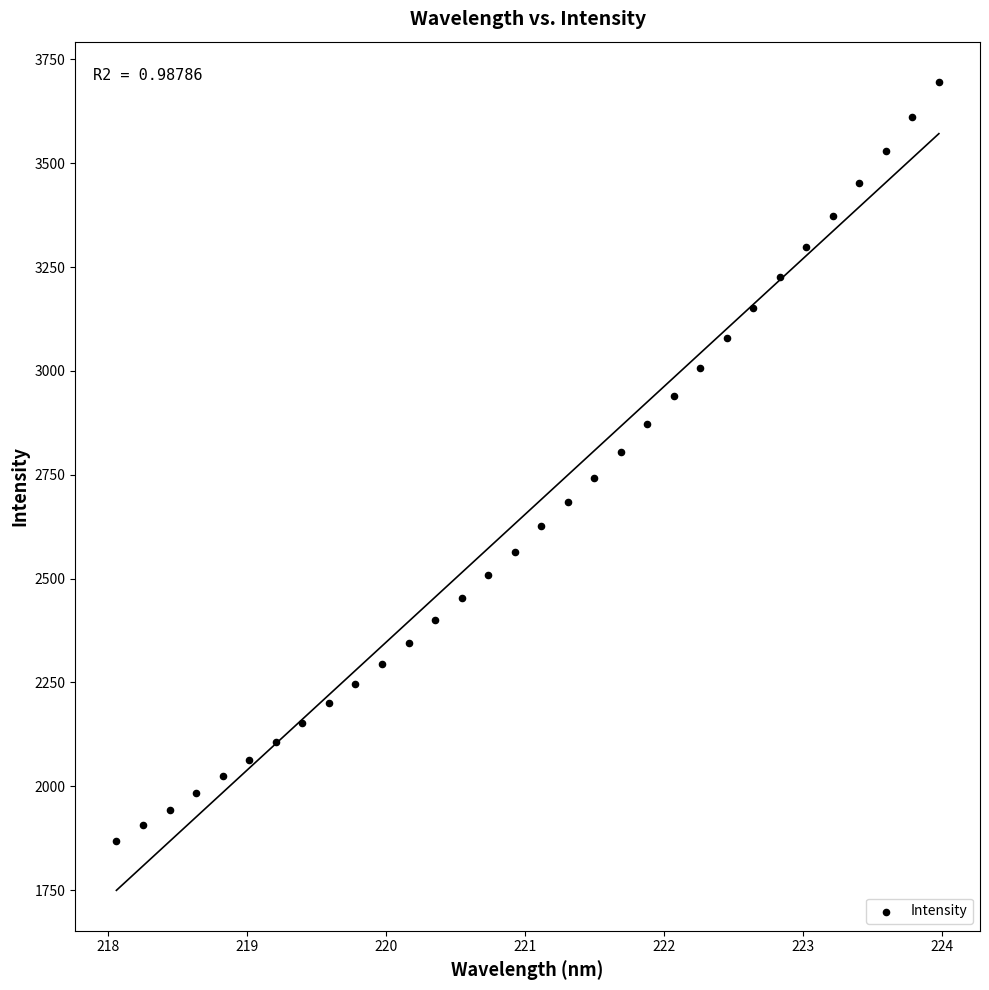

What is the range of X values (max minus min)?

5.9